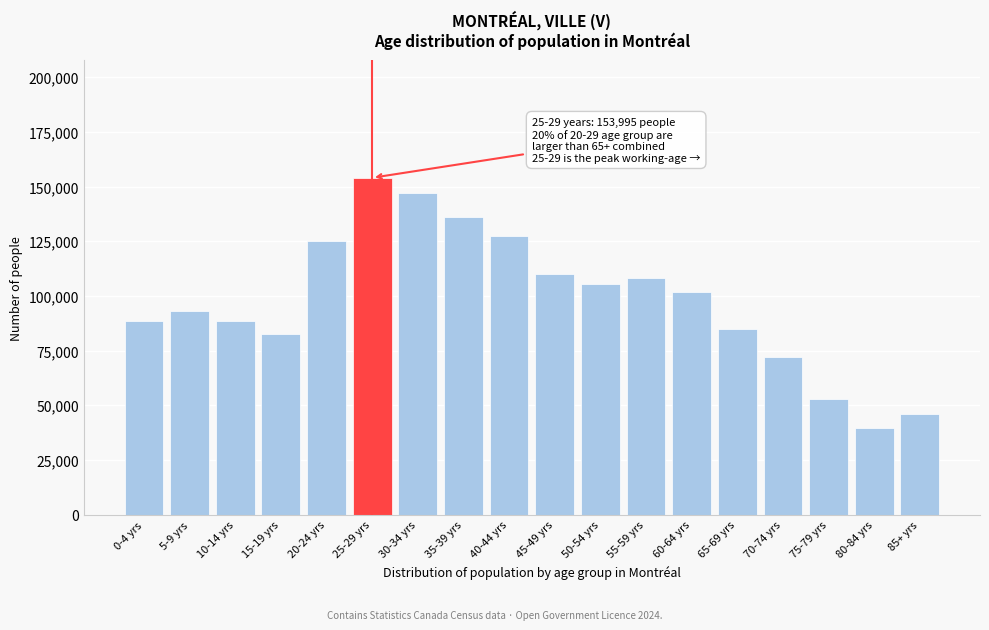

What is the change in value from 15-19 yrs to 20-24 yrs?

+42760